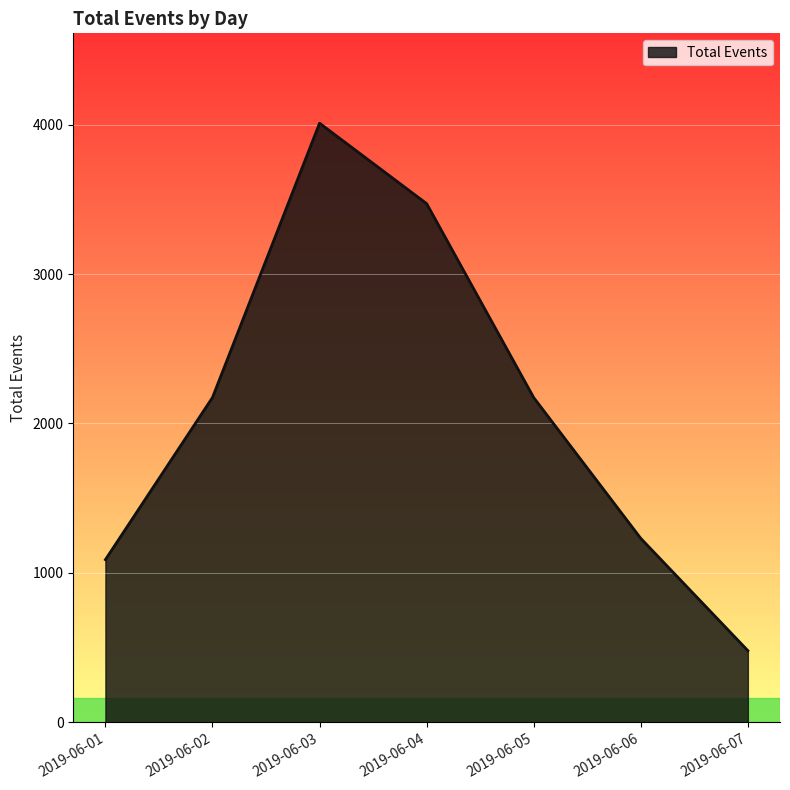

What is the ratio of the value at 2019-06-05 to the value at 2019-06-02?

1.0